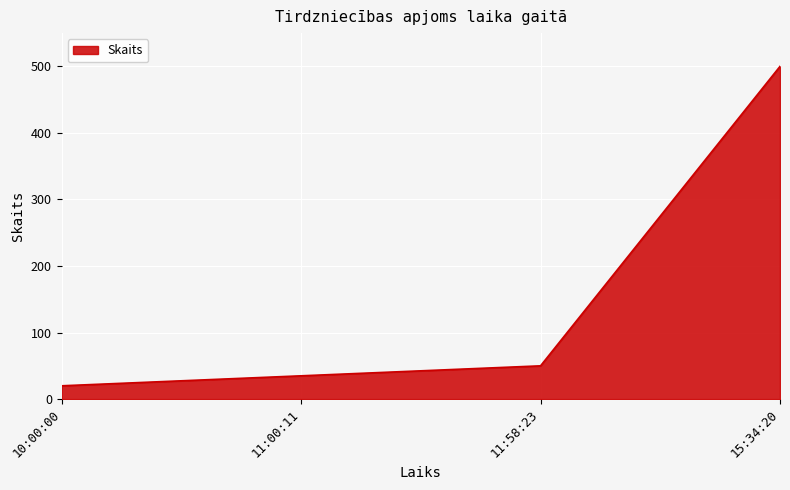

What is the difference between the second highest and minimum values?

30